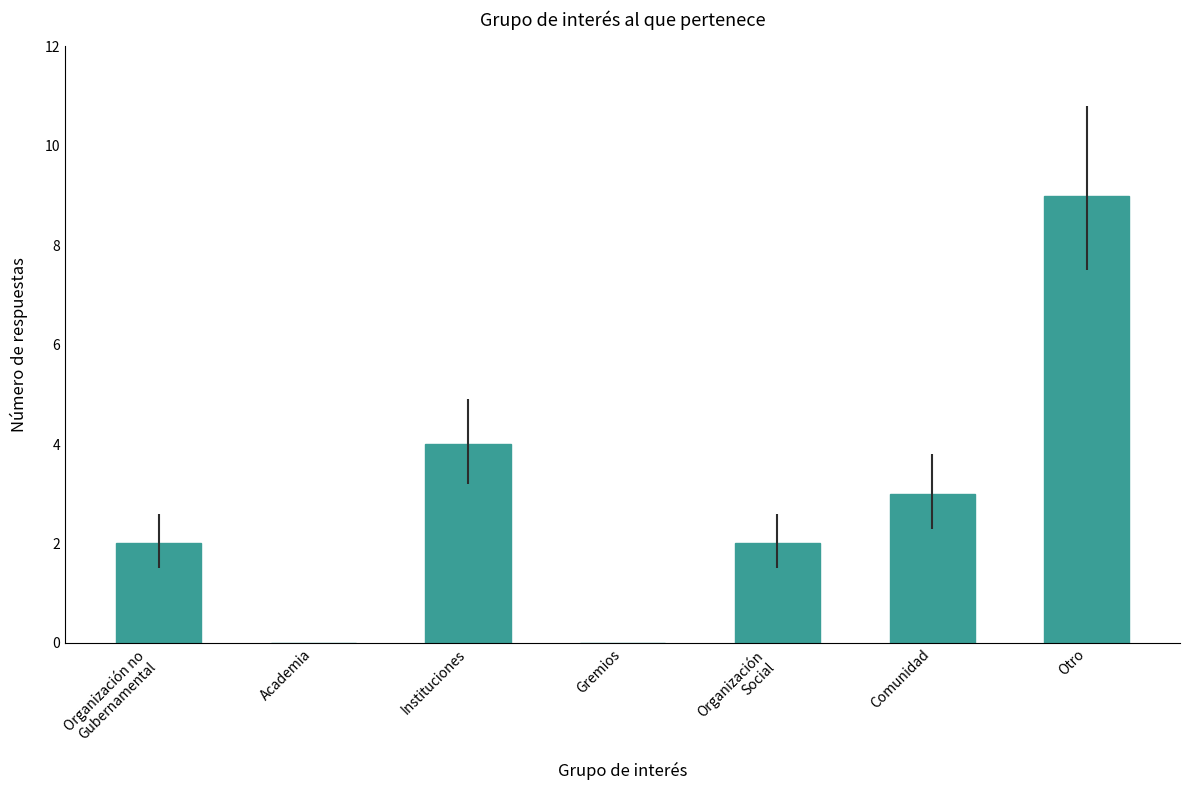

What is the sum of all values?

20